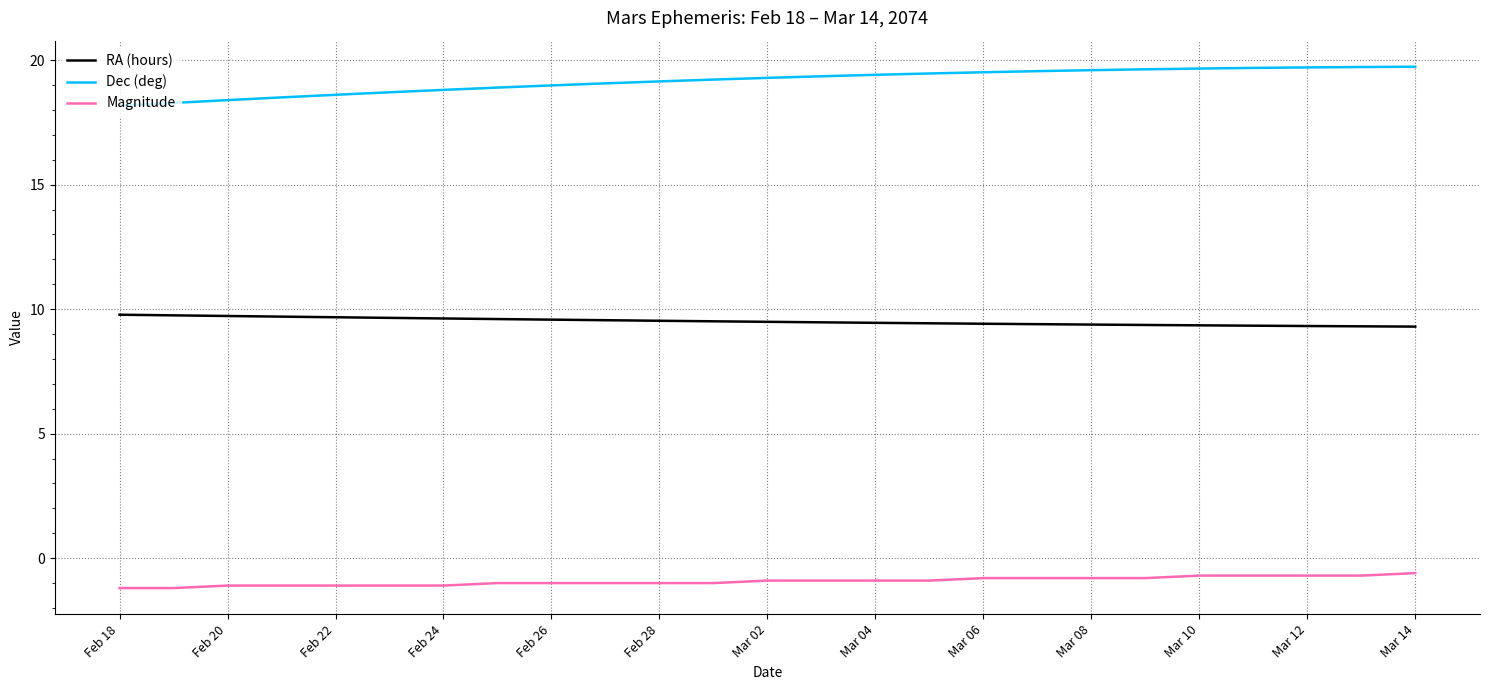

What is the maximum value shown in the chart?

19.7